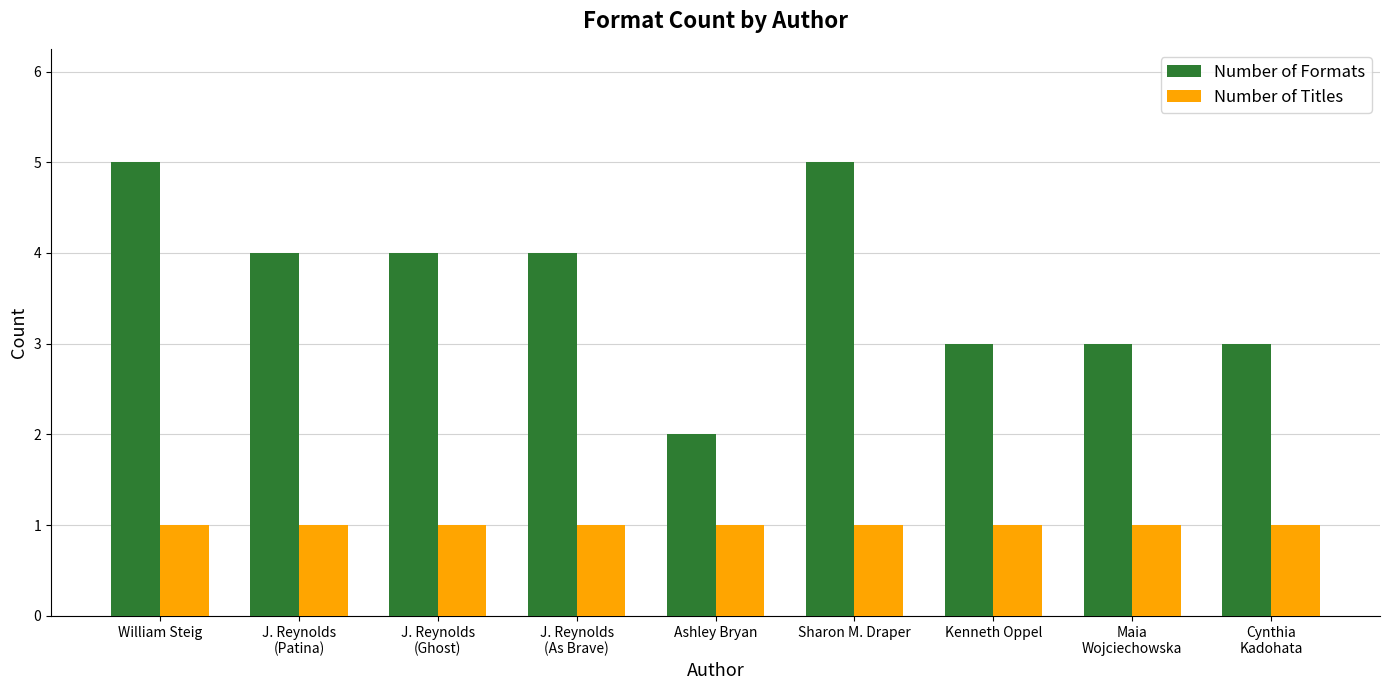

The value of Number of Titles at Kenneth Oppel is 1. True or false?

True